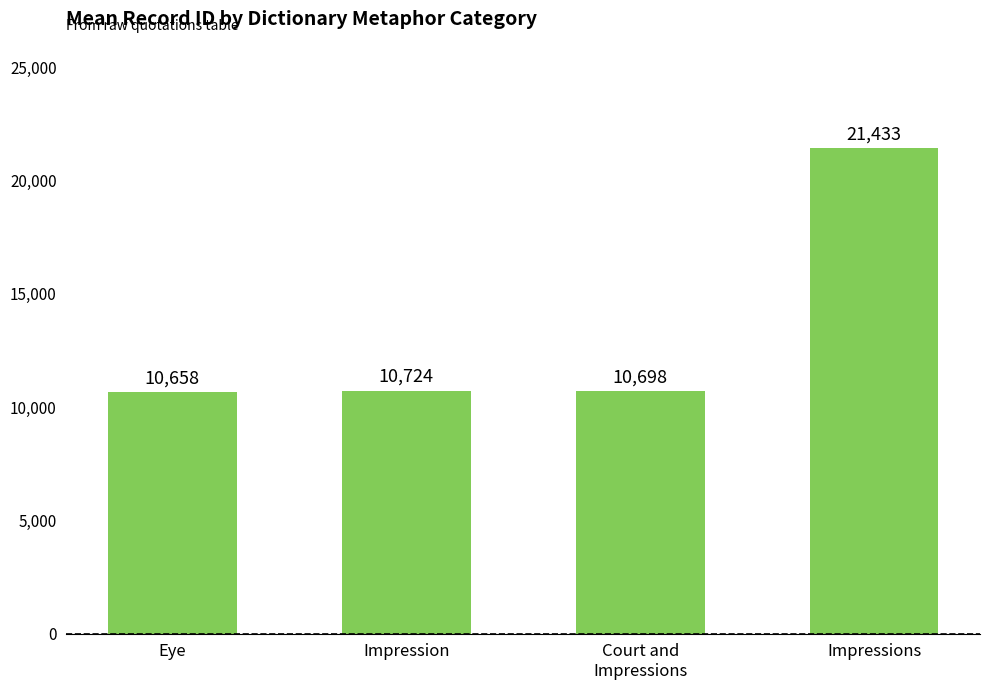

What is the approximate value at Impressions?

21432.8